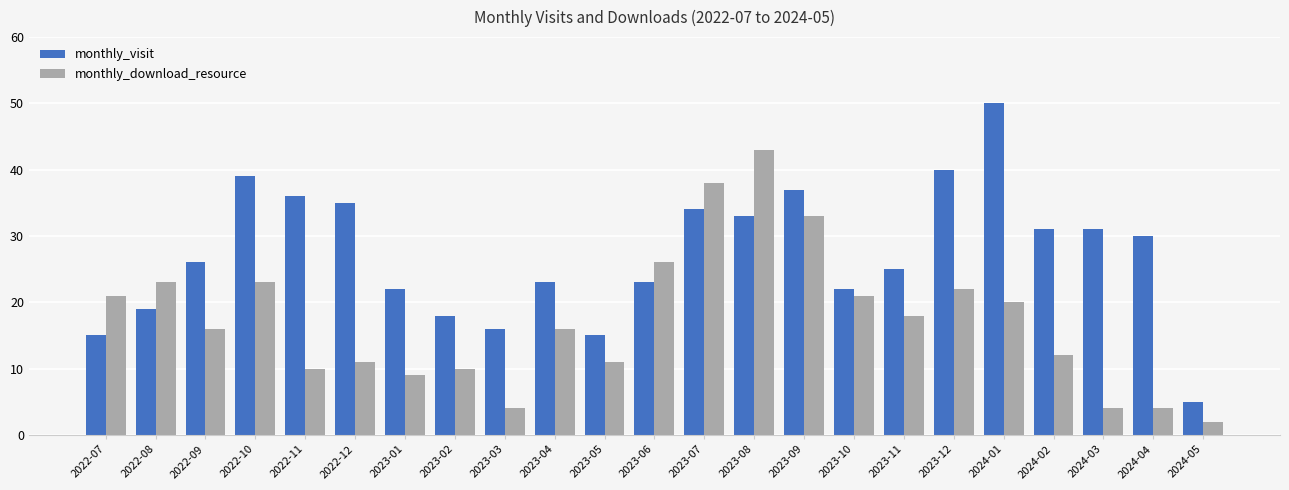

What is the difference between the monthly_download_resource values at 2023-06 and 2022-12?

15